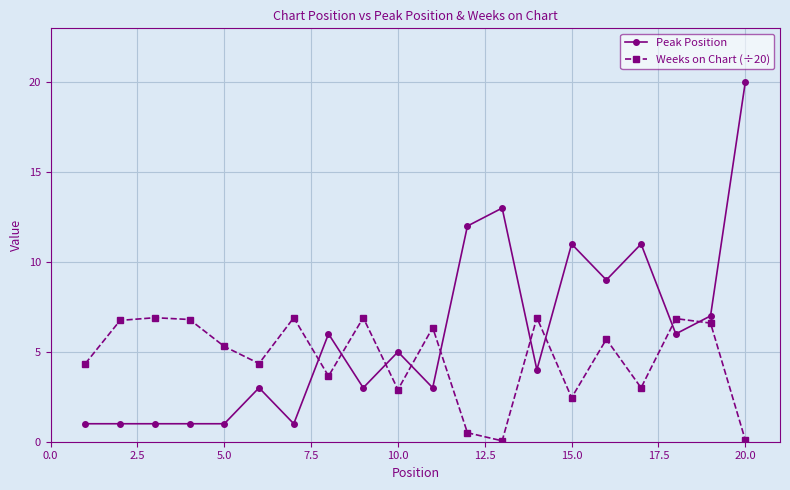

Rank the series by their average value, from highest to lowest.

Peak Position, Weeks on Chart (÷20)